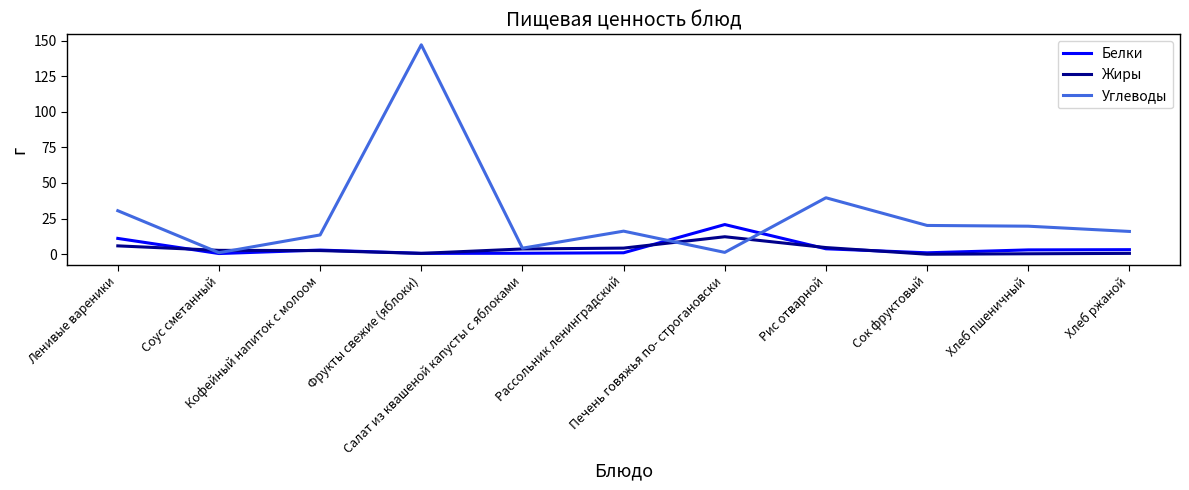

Which series has the largest range (max minus min)?

Углеводы